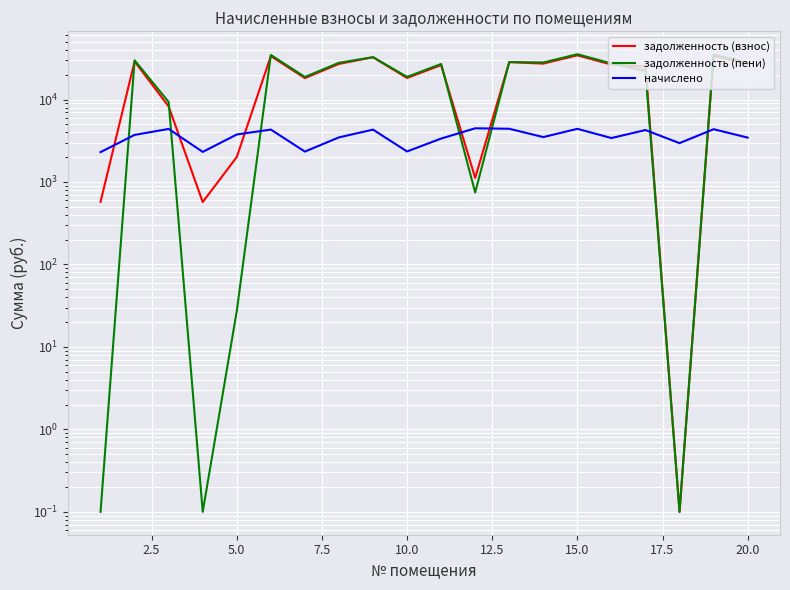

Read the начислено value at 7.5.

2315.9